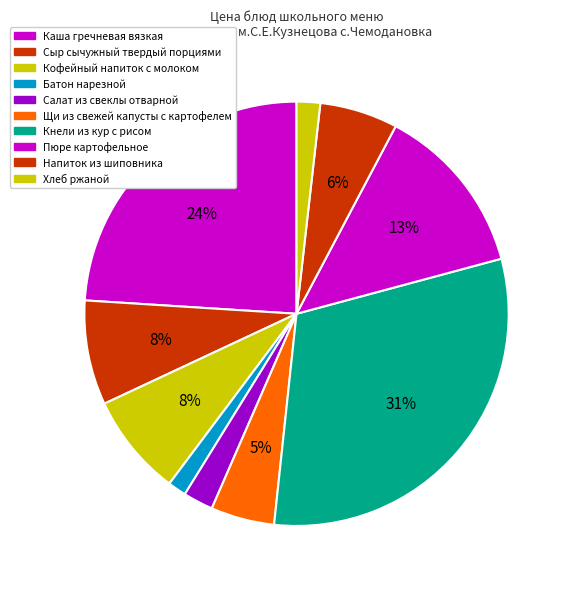

To the nearest percent, what is the difference between the largest and smallest slice percentages?

29%